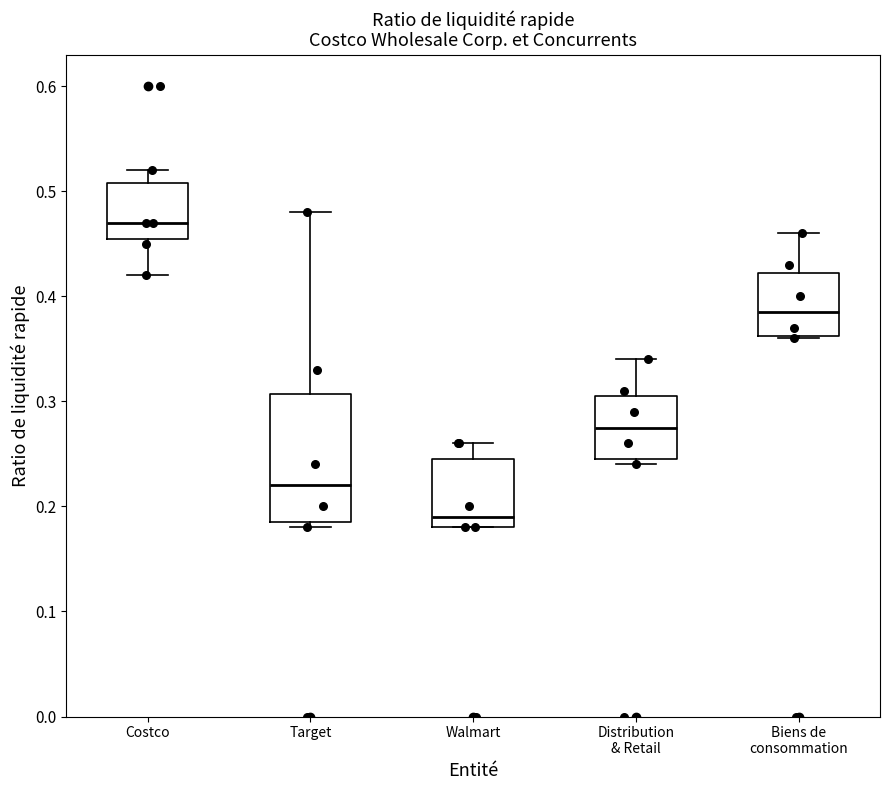

Reading left to right, transcribe this box plot: for each box, give where its median line is, the range the box spans, and where its two whiskers end, as read against the y-axis. The values are not printed on the chart, so give them approximately, as read against the axis.

Costco: median 0.47, box 0.46 to 0.51, whiskers 0.42 to 0.52
Target: median 0.22, box 0.19 to 0.31, whiskers 0.18 to 0.48
Walmart: median 0.19, box 0.18 to 0.25, whiskers 0.18 to 0.26
Distribution & Retail: median 0.28, box 0.25 to 0.31, whiskers 0.24 to 0.34
Biens de consommation: median 0.39, box 0.36 to 0.42, whiskers 0.36 to 0.46